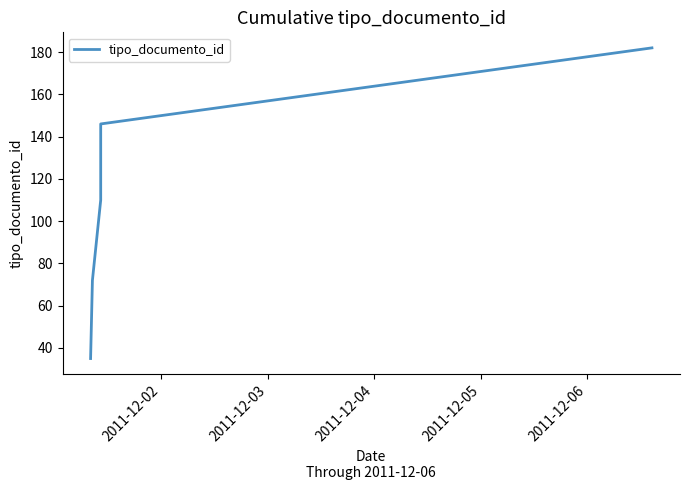

Reading right to left, transcribe all the data shown in this chart.

182	146	110	72	35